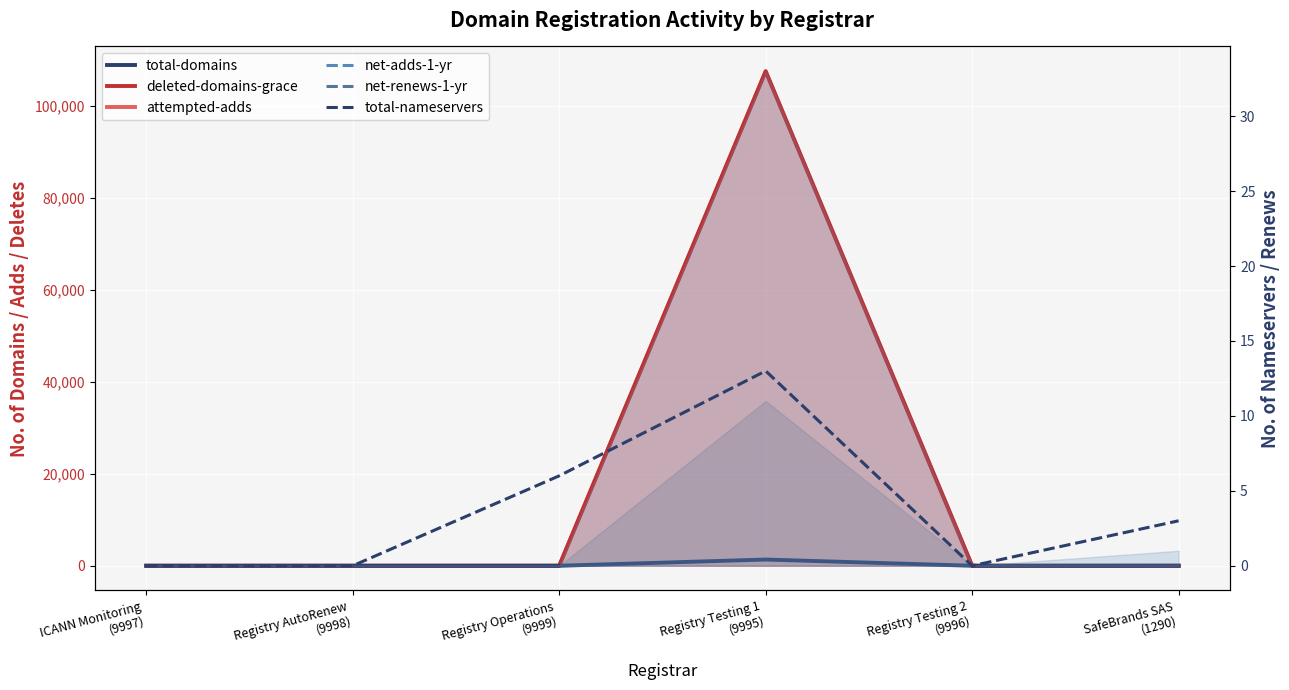

What is the sum of the deleted-domains-grace (line) values at Registry AutoRenew
(9998) and Registry Testing 1
(9995)?

107485